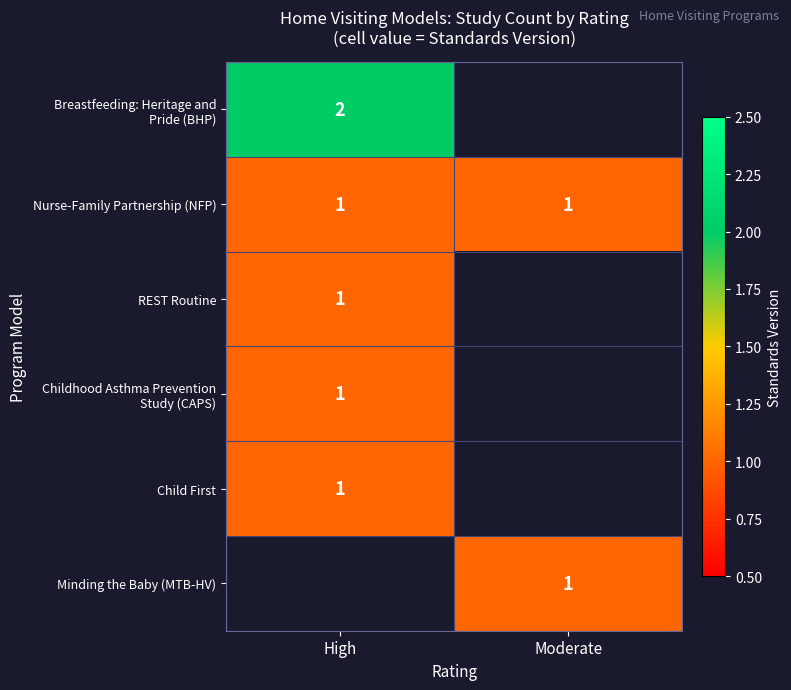

Is it true that Nurse-Family Partnership (NFP) equals 2 at Moderate?

False